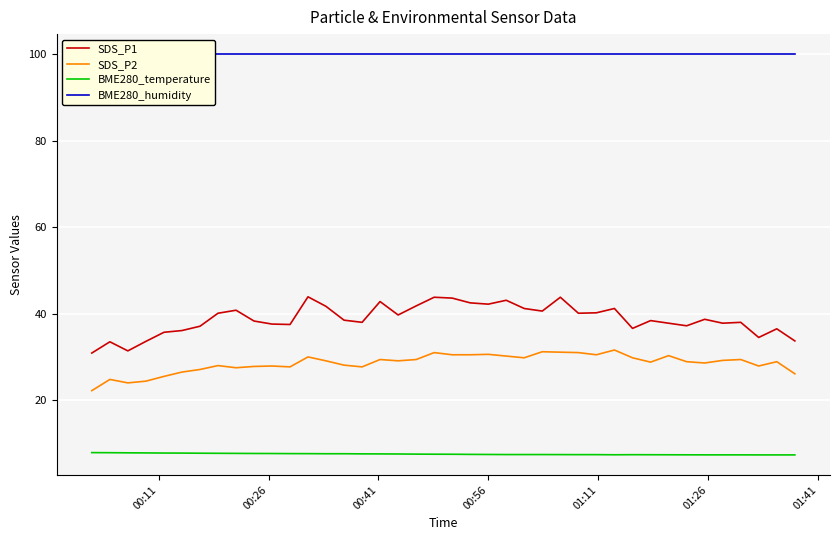

True or false: SDS_P2 and SDS_P1 intersect in this chart.

False